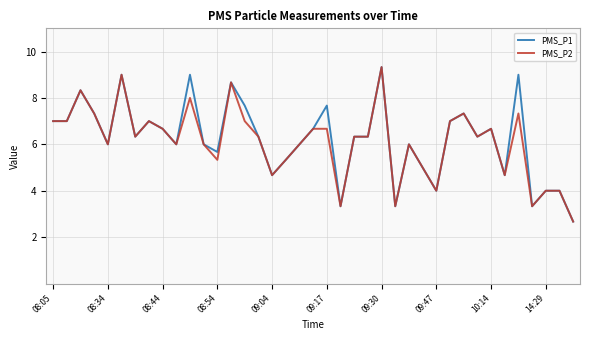

What is the greatest value displayed?

9.3